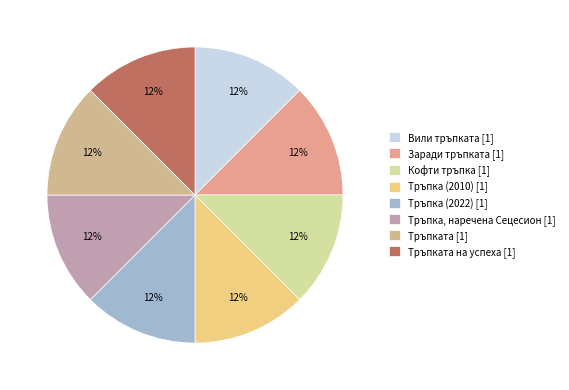

Count the number of slices in the pie.

8